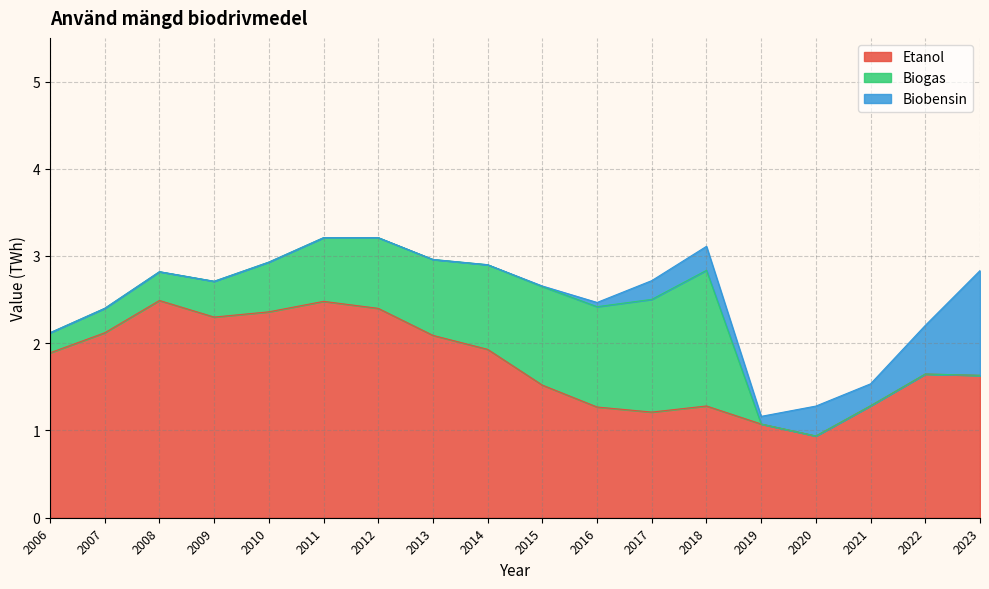

Does the chart display data point markers on the line(s)?

No